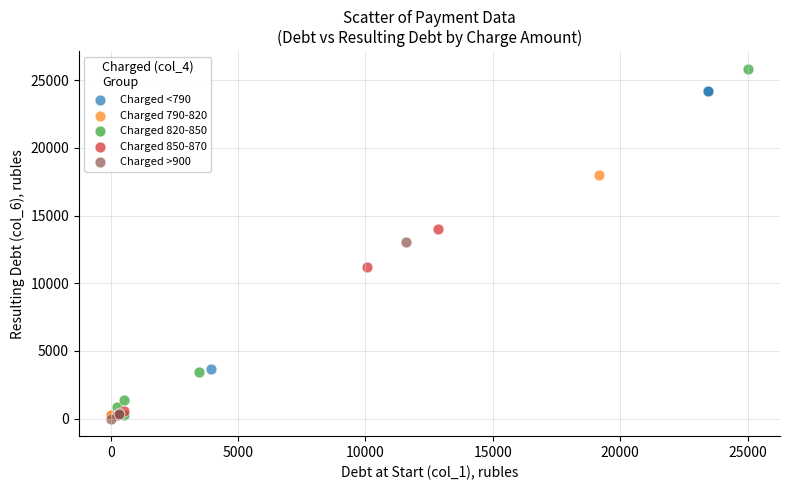

Which series has the widest spread of Y values?

Charged 820-850